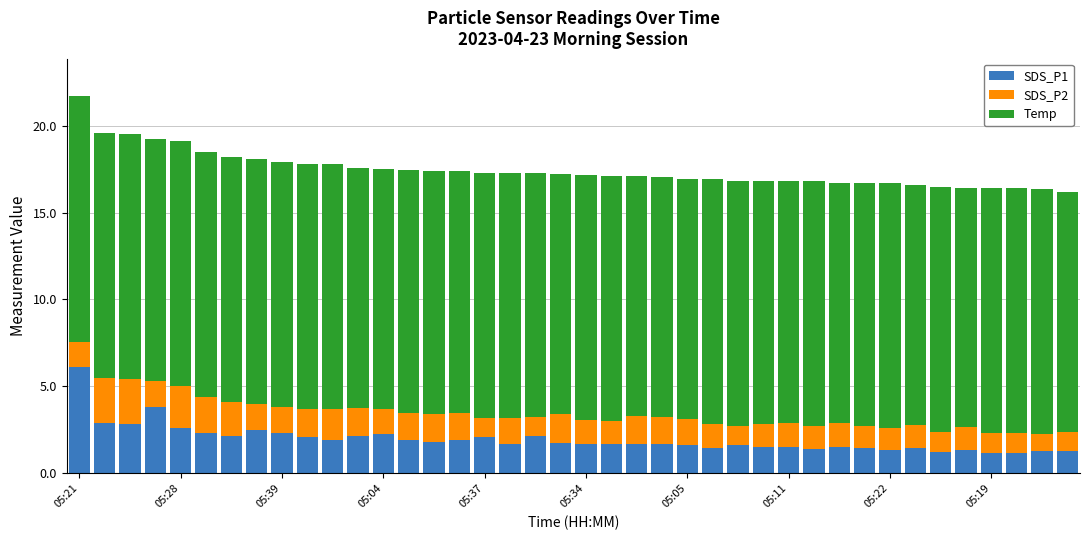

What is the difference between the maximum and minimum values in the SDS_P1 series?

4.9